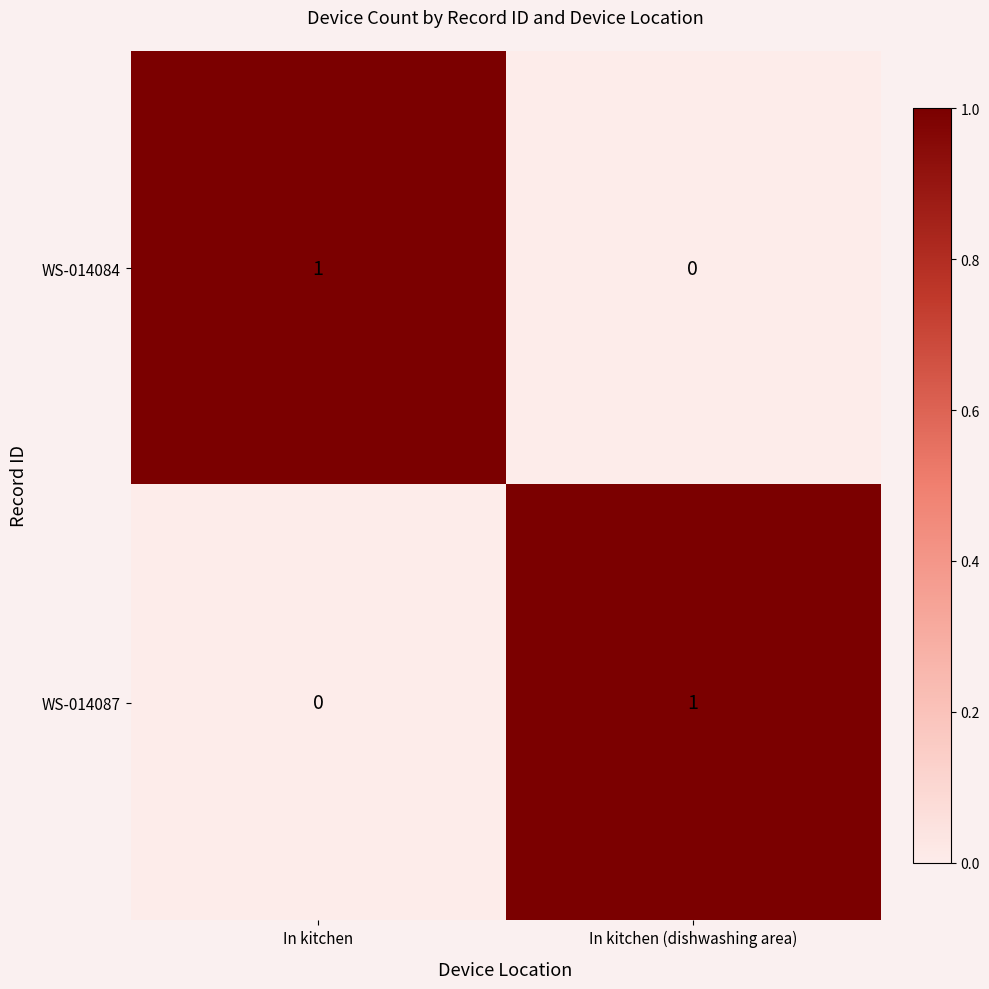

The WS-014087 series shows 1 at In kitchen (dishwashing area). True or false?

True